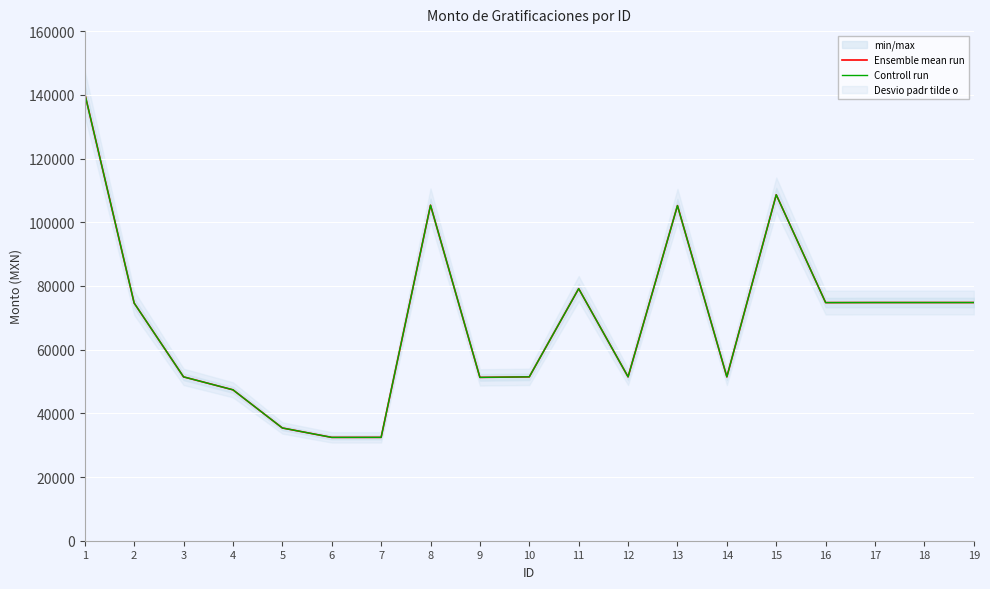

Which has a higher value, 17 or 2?

17